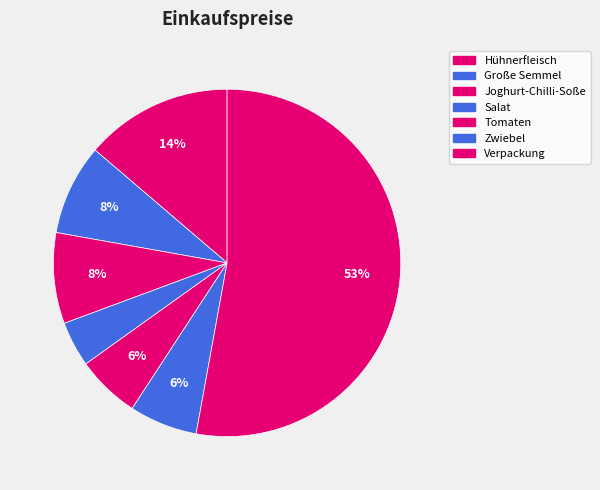

Combined, do Verpackung and Joghurt-Chilli-Soße account for over 50%?

Yes